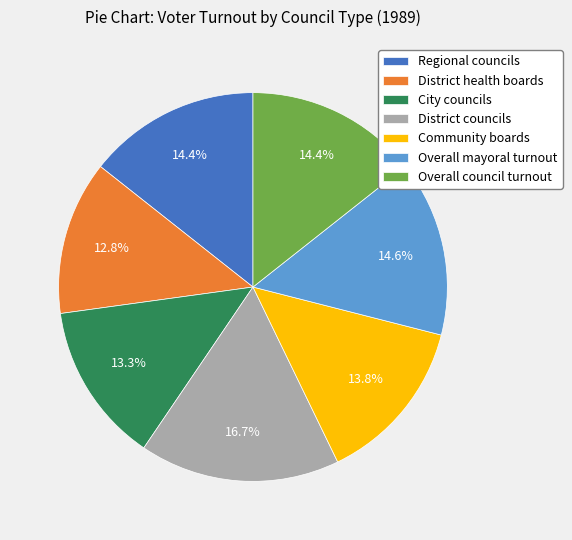

To the nearest percent, what percentage of the pie is City councils?

13%